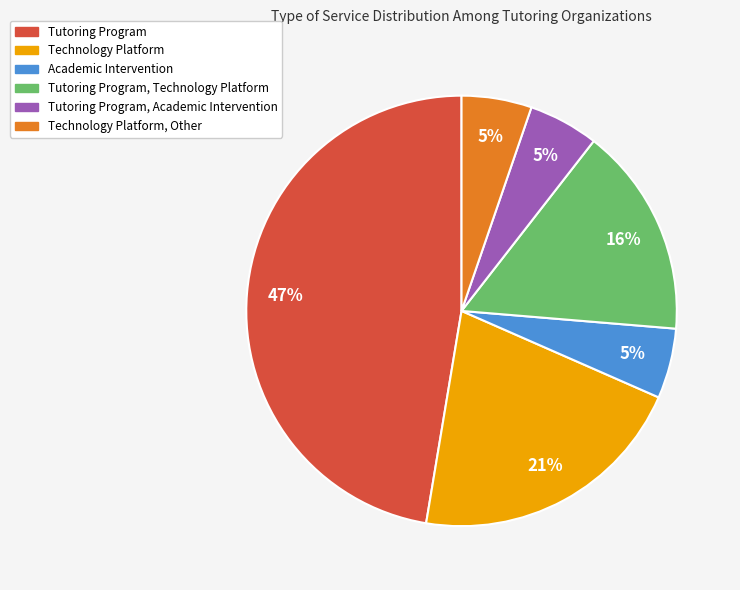

How many slices are in this pie chart?

6